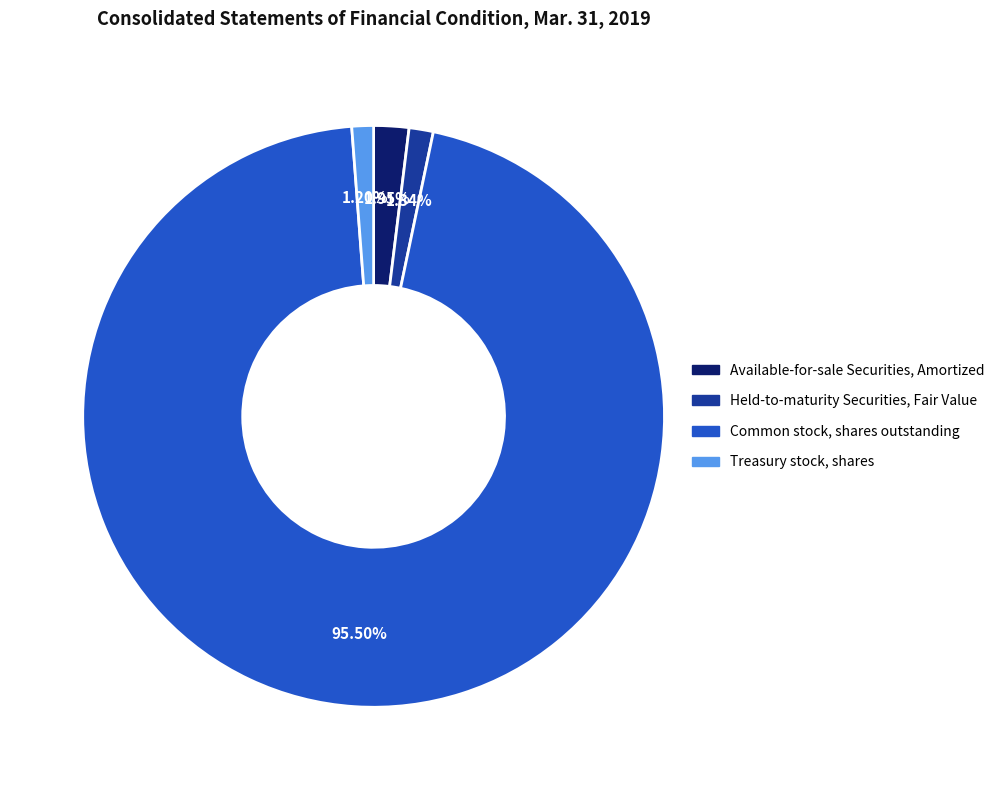

To the nearest percent, what is the difference between the largest and smallest slice percentages?

94%